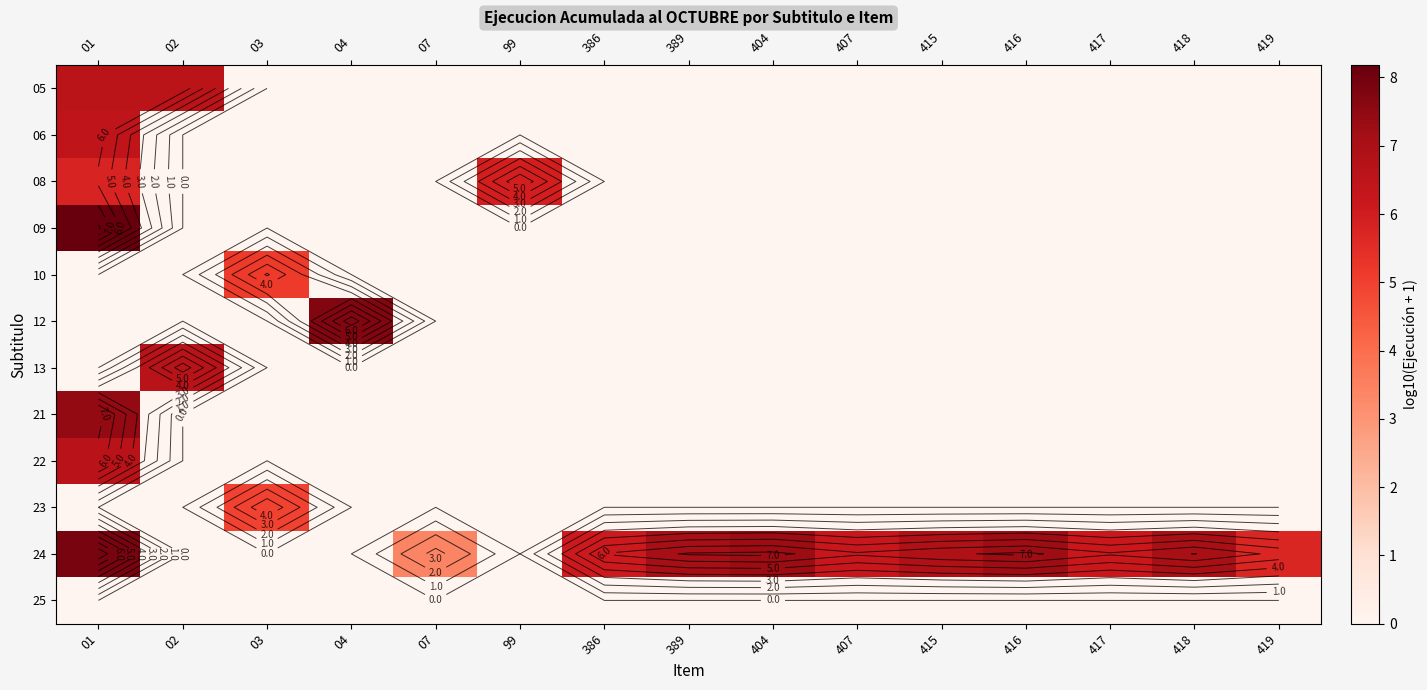

Rank the categories by 24 value from highest to lowest.

01, 404, 416, 389, 418, 415, 407, 417, 386, 419, 07, 02, 03, 04, 99